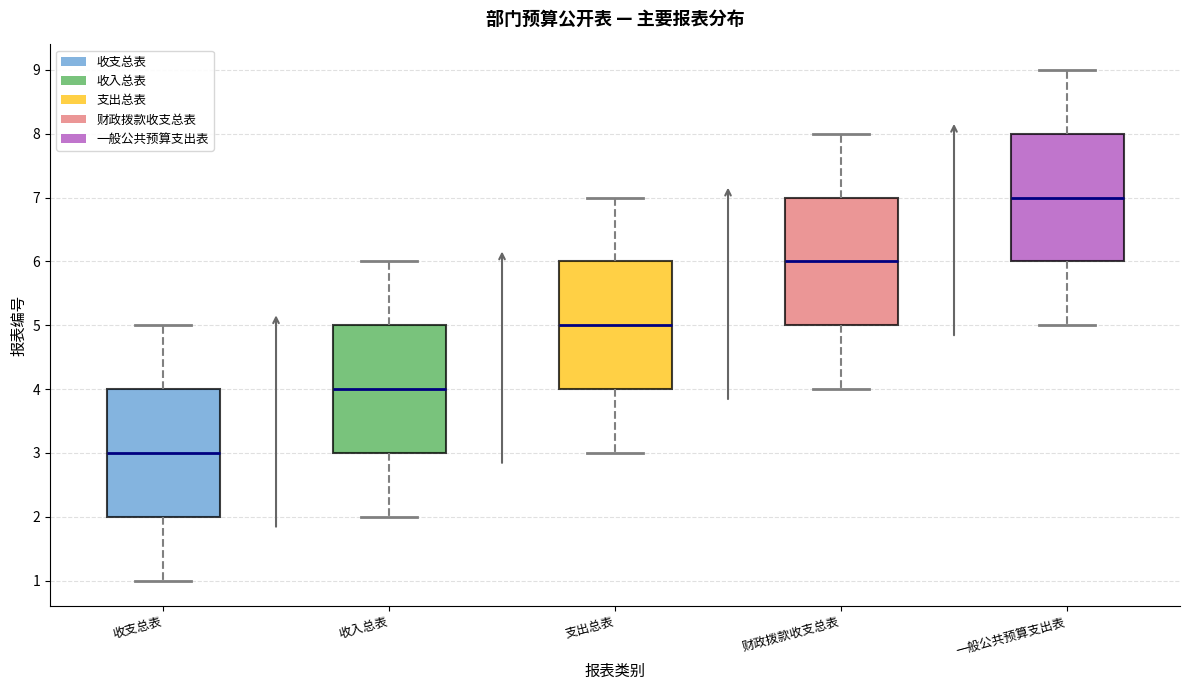

Reading left to right, read every box against the y-axis: the position of its median line, the range the box covers, and the ends of its whiskers. The values are not printed on the chart, so give them approximately, as read against the axis.

收支总表: median 3, box 2 to 4, whiskers 1 to 5
收入总表: median 4, box 3 to 5, whiskers 2 to 6
支出总表: median 5, box 4 to 6, whiskers 3 to 7
财政拨款收支总表: median 6, box 5 to 7, whiskers 4 to 8
一般公共预算支出表: median 7, box 6 to 8, whiskers 5 to 9